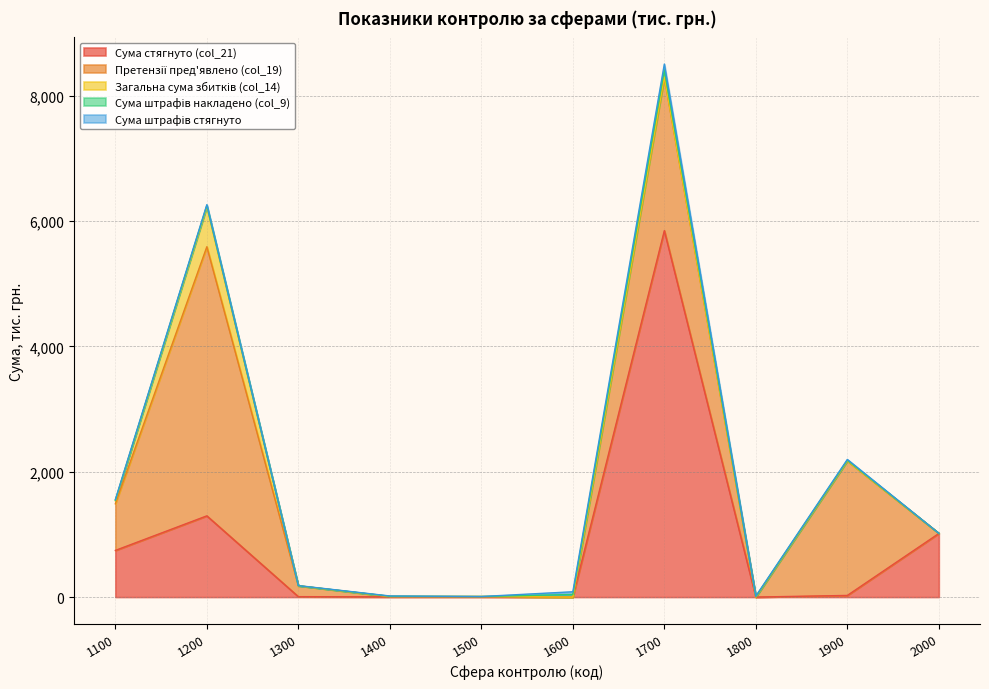

Is the value of Сума штрафів стягнуто at 1700 greater than the value of Загальна сума збитків (col_14) at 1400?

Yes